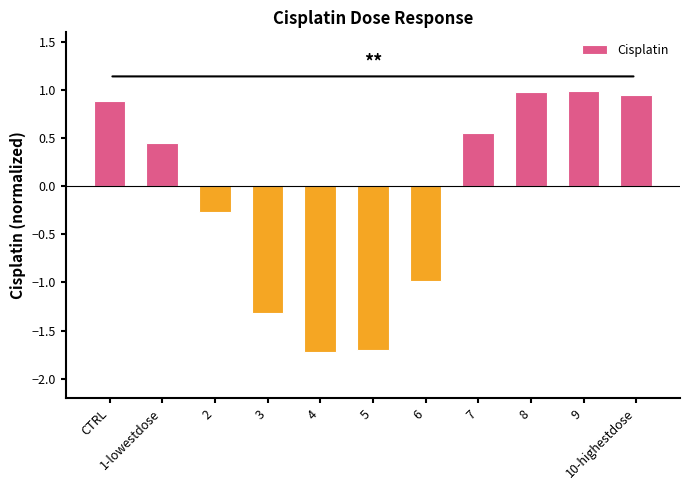

What is the sum of the values at 5 and 1-lowestdose?

-1.3